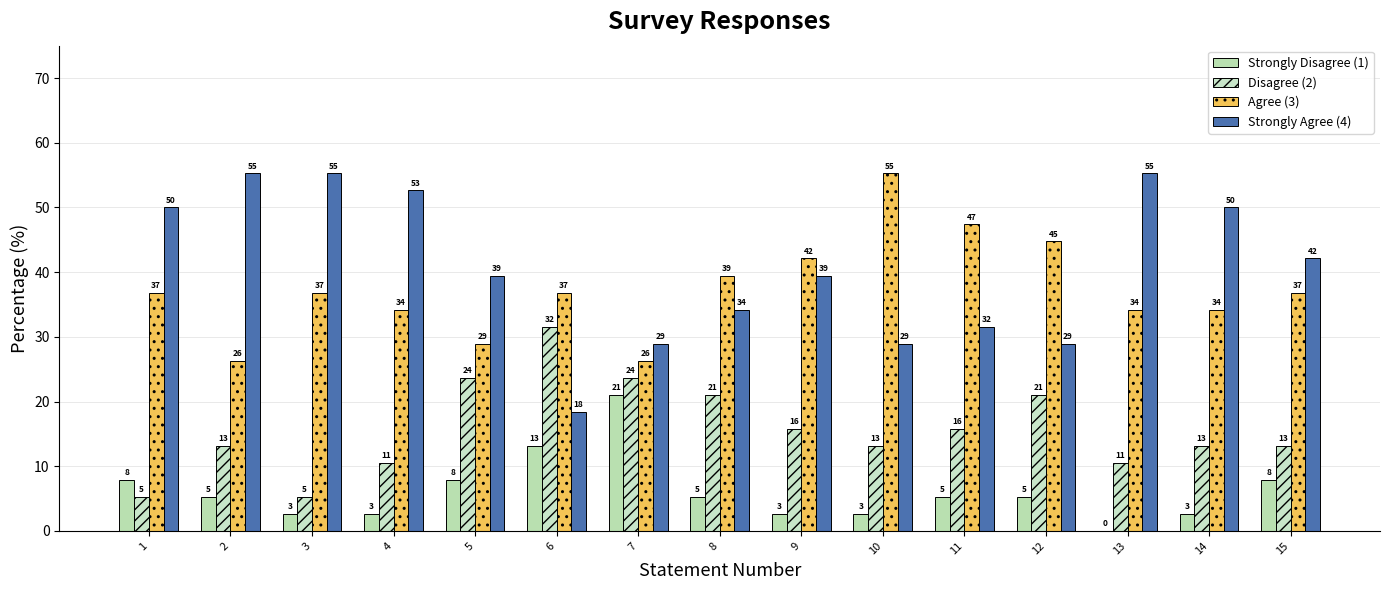

How many groups of bars are there?

15